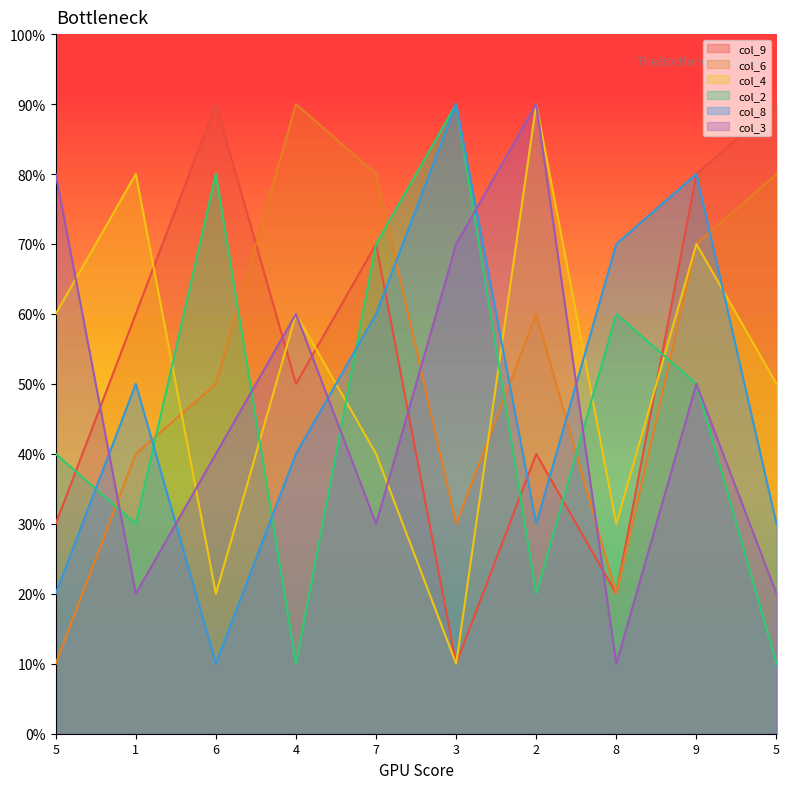

Does the chart have visible grid lines?

No